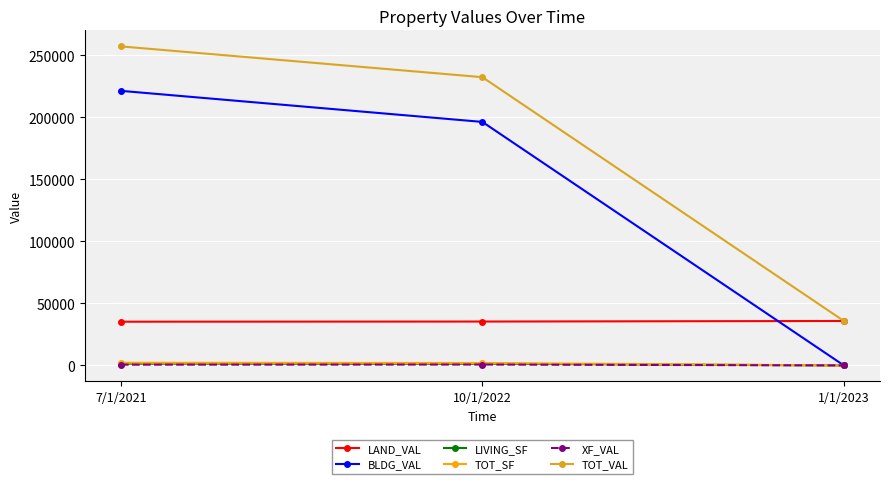

Count the number of categories in the chart.

3